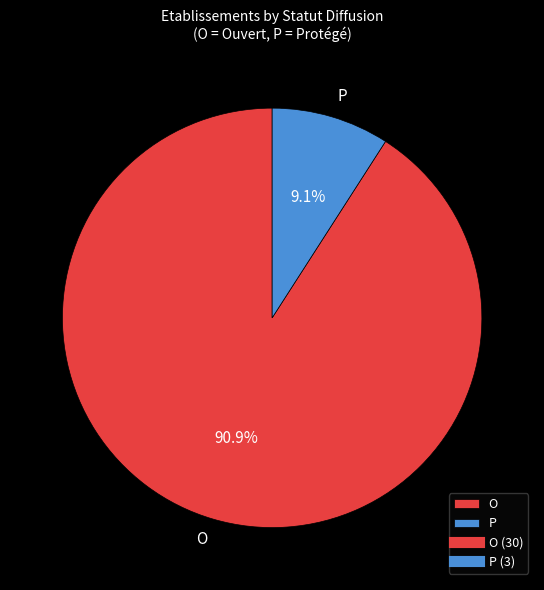

How many segments does this pie chart have?

2